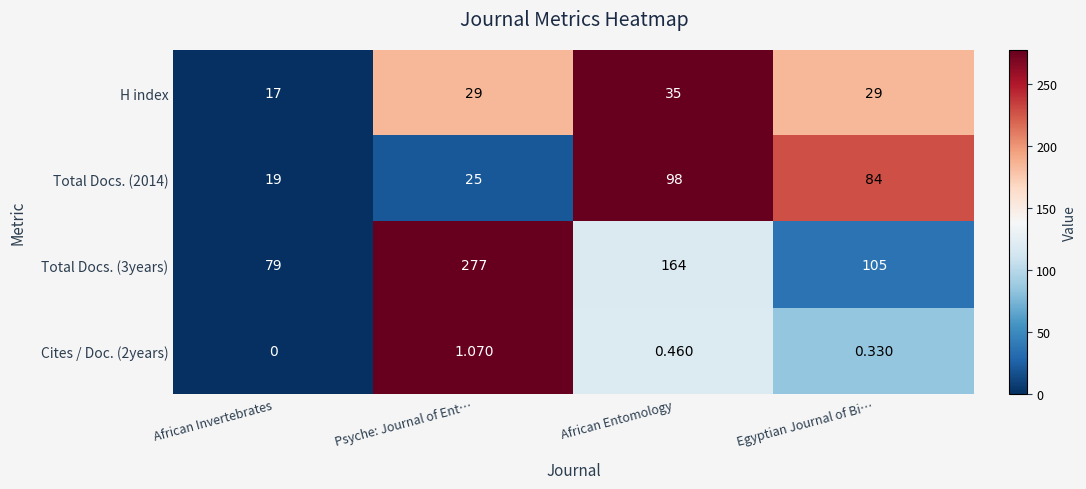

List the labels in order of Total Docs. (3years) value, smallest first.

African Invertebrates, Egyptian Journal of Bi…, African Entomology, Psyche: Journal of Ent…